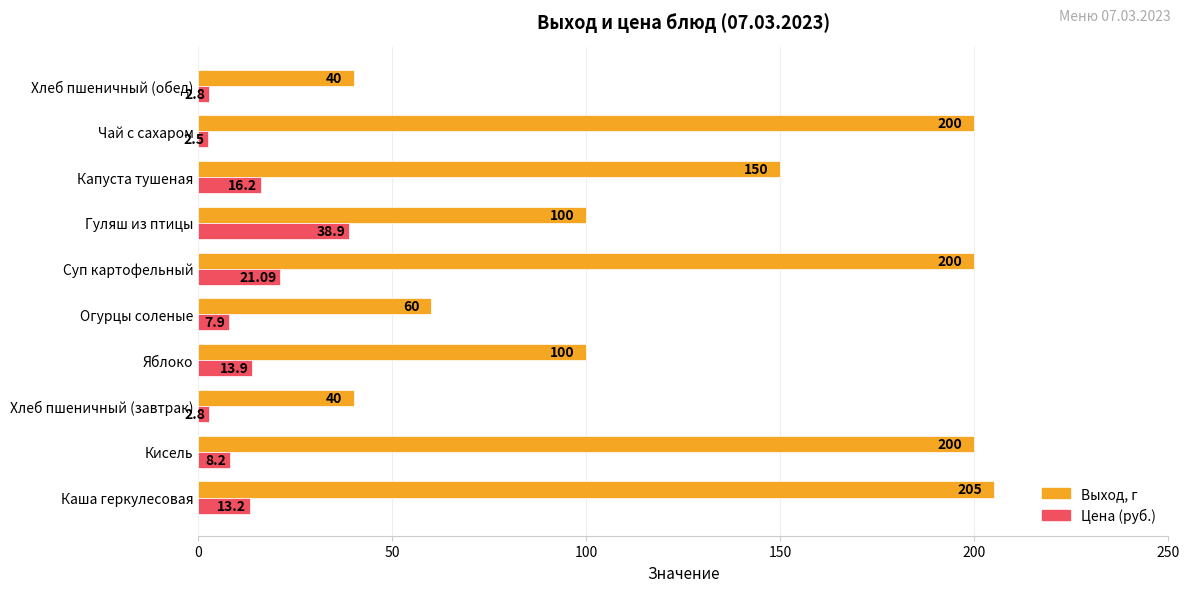

At which category is the sum across all series the highest?

Суп картофельный